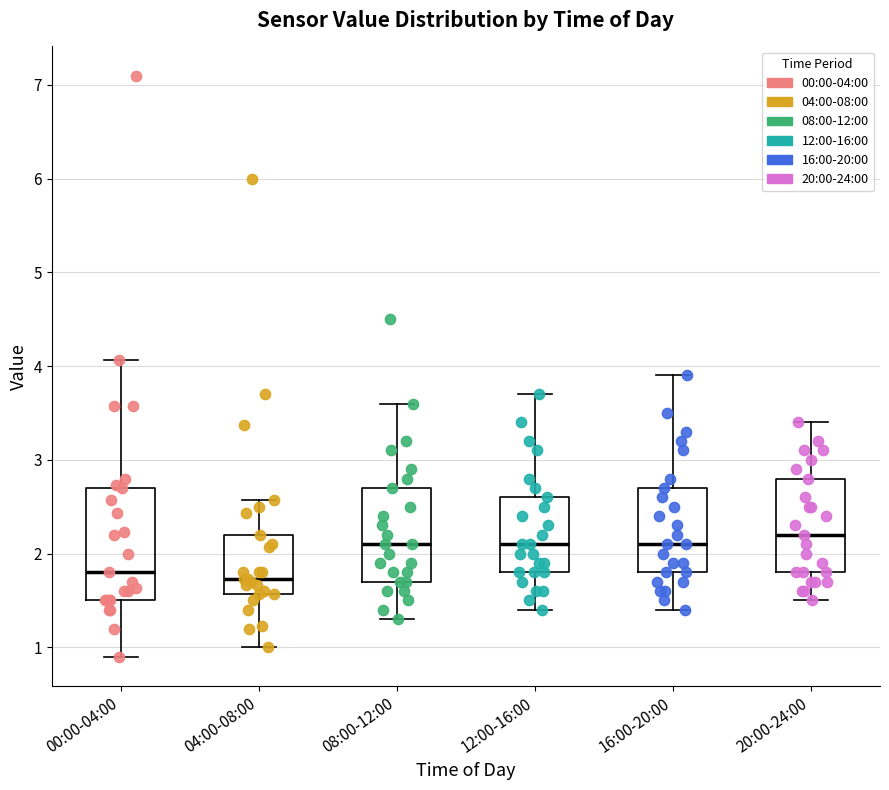

Comparing the boxes themselves (not the whiskers), which one is the tallest?

00:00-04:00